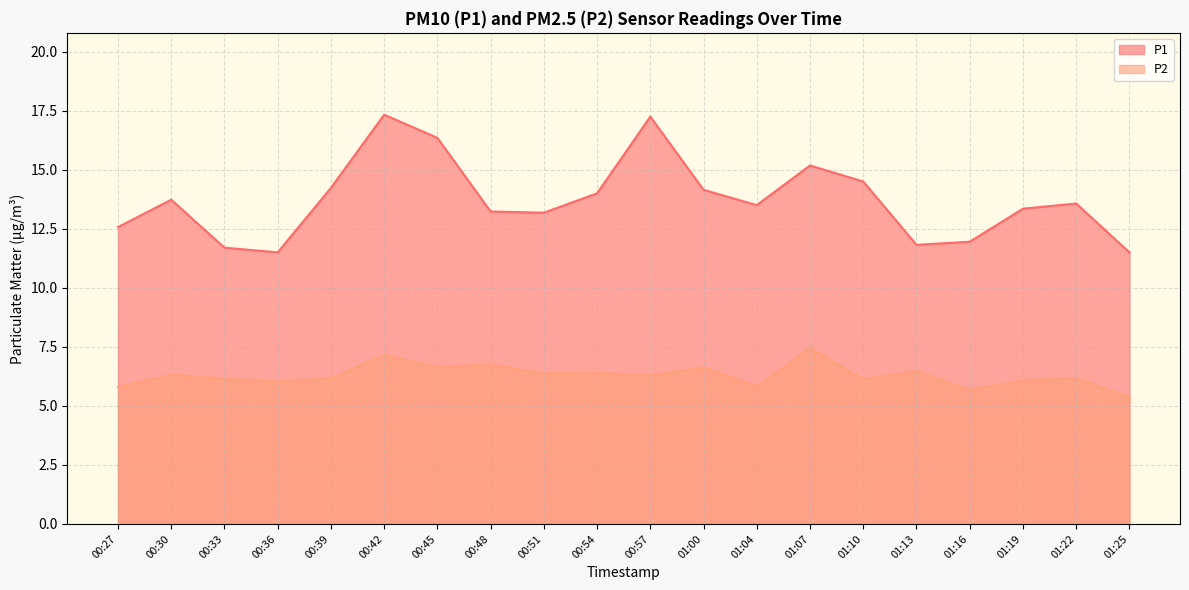

How many interior local peaks does the P2 series have?

8